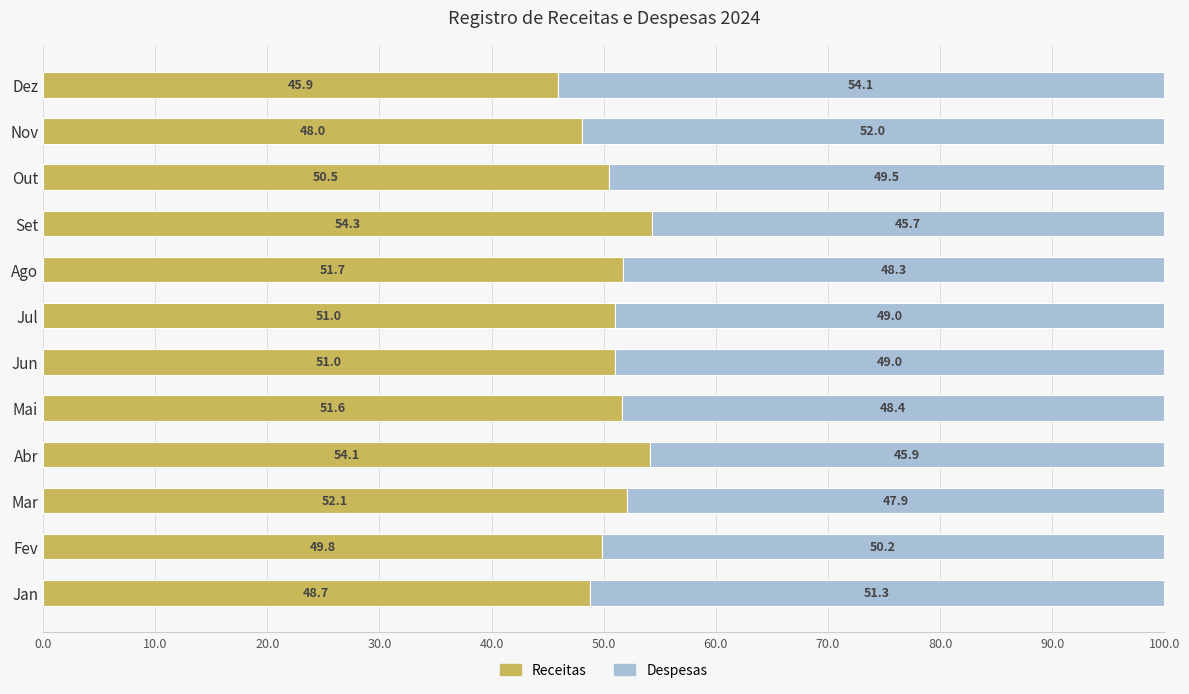

What is the highest value of the Receitas series?

54.3